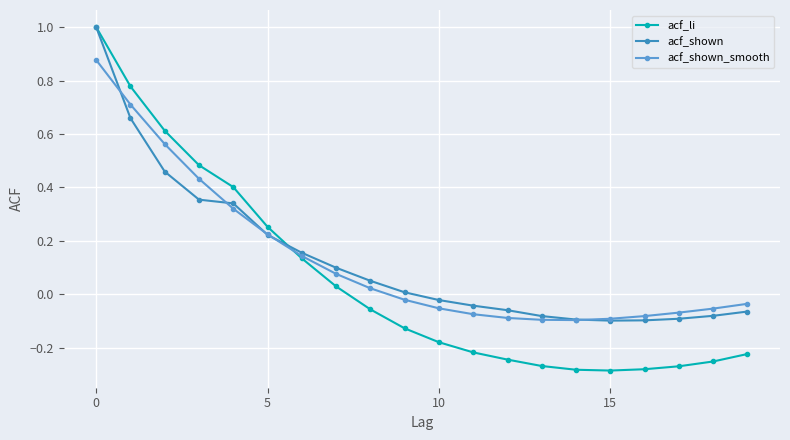

What is the greatest value displayed?

1.0